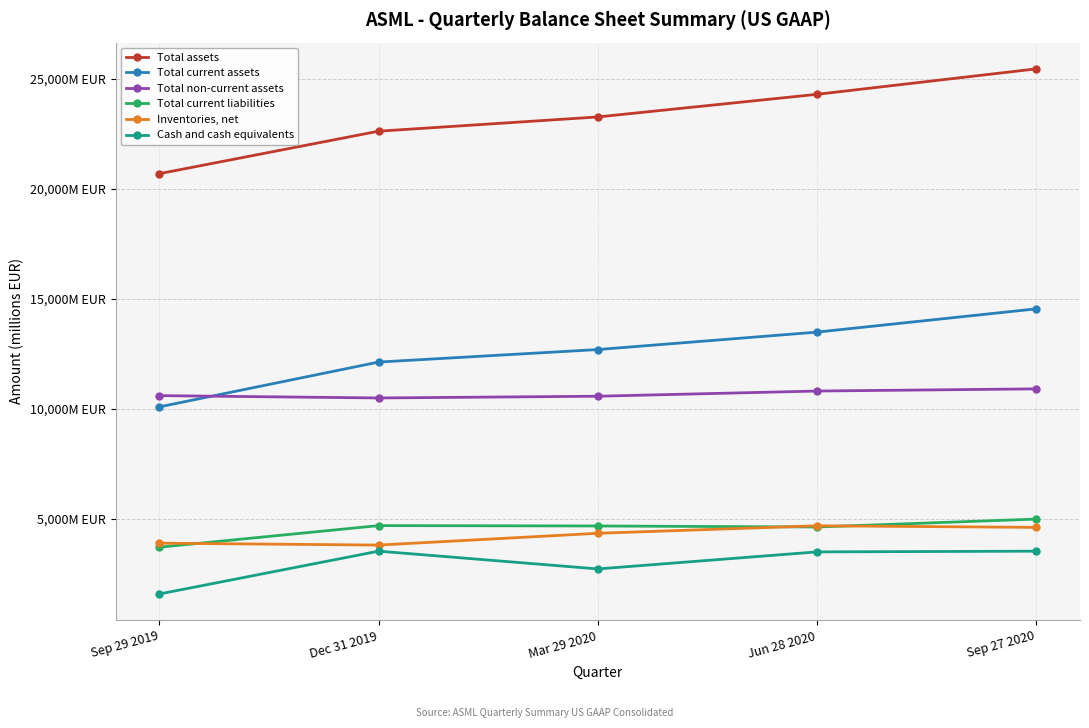

Does the chart have visible grid lines?

Yes